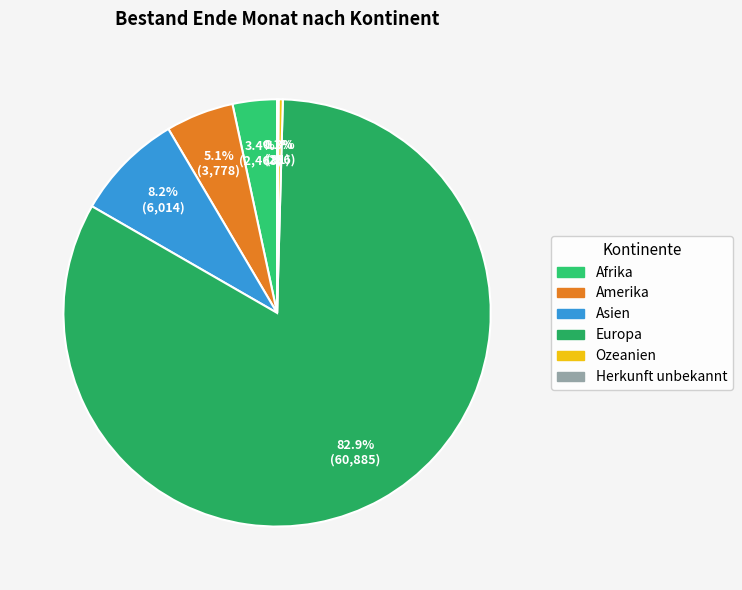

The Europa slice represents 83% of the pie. True or false?

True